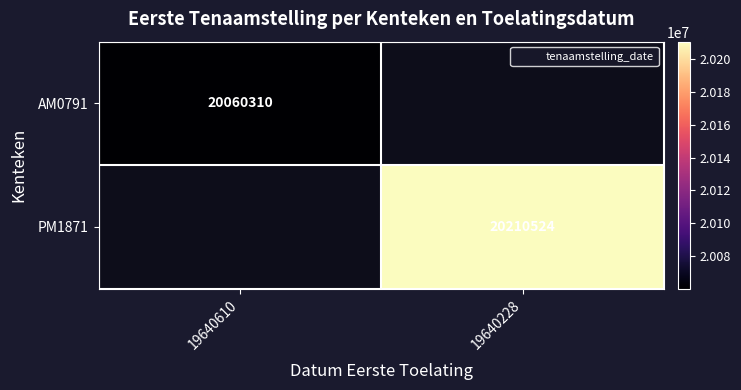

How many distinct data groups are displayed?

2